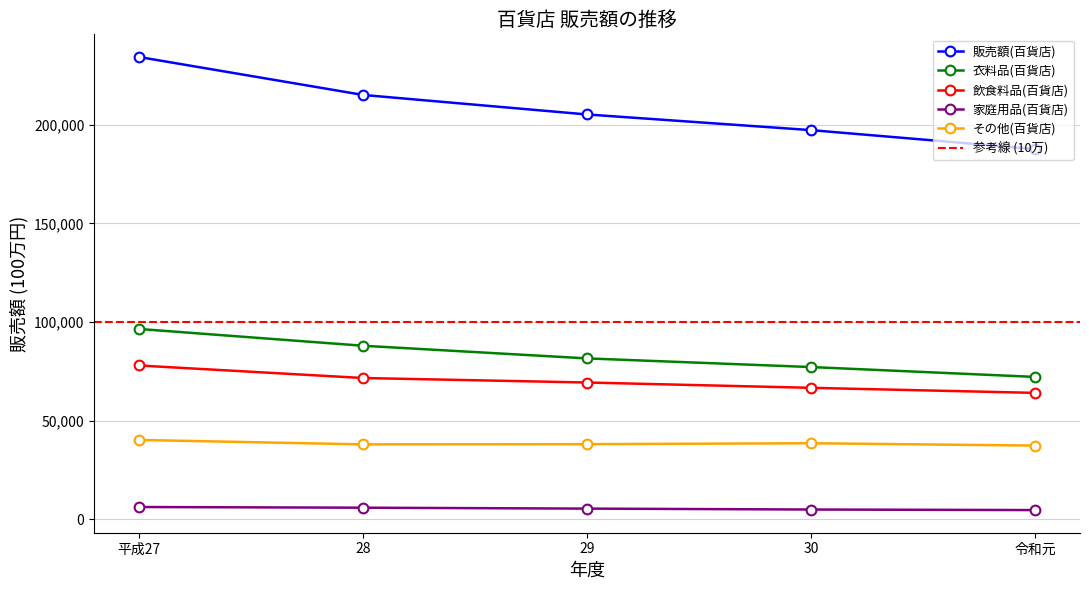

What are all the series names shown in the legend?

販売額(百貨店), 衣料品(百貨店), 飲食料品(百貨店), 家庭用品(百貨店), その他(百貨店)